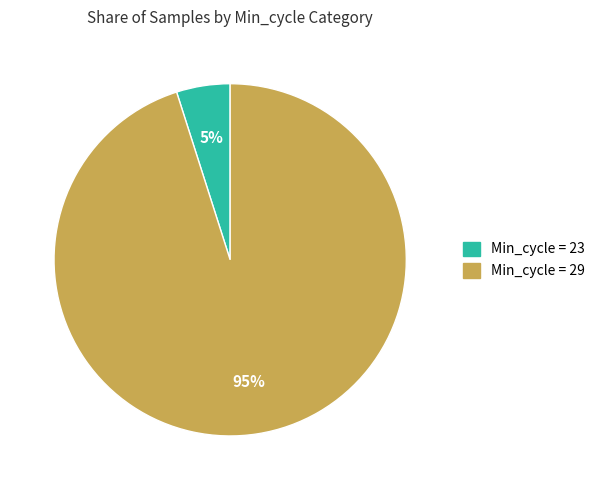

Does any single category account for the majority?

Yes